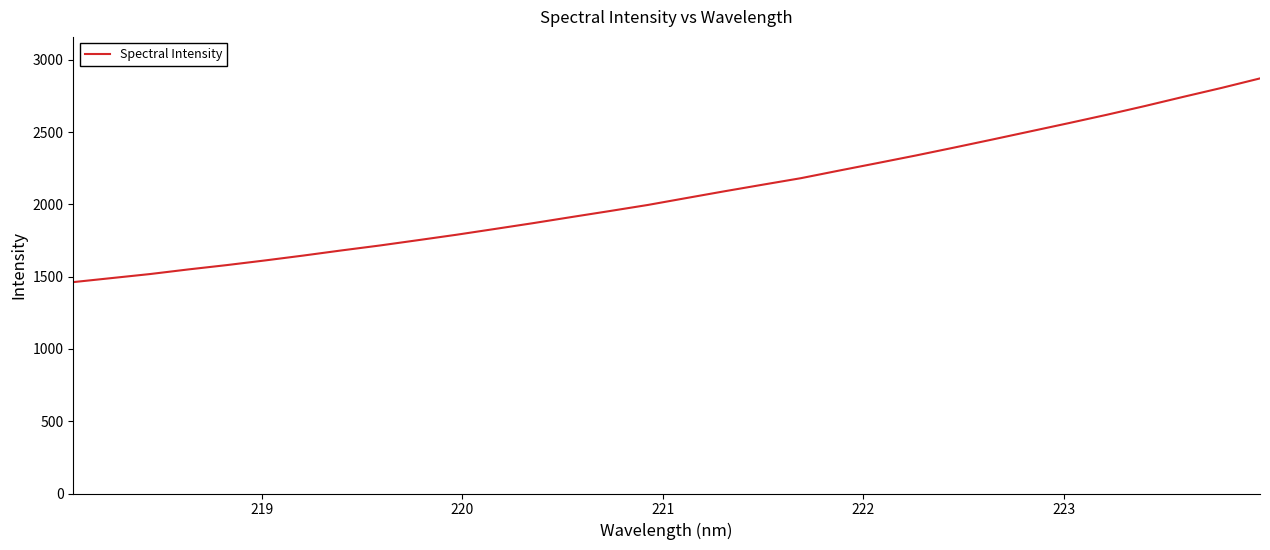

How many series are shown in this chart?

1